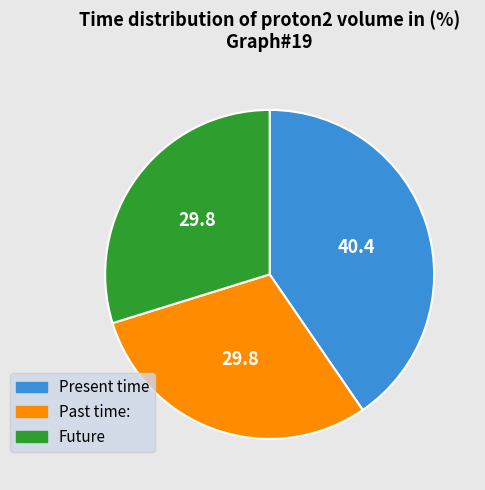

Does any single category account for the majority?

No